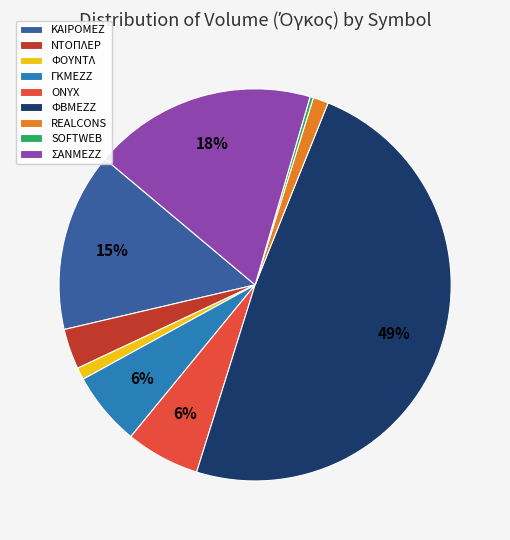

Combined, do REALCONS and ΚΑΙΡΟΜΕΖ account for over 50%?

No